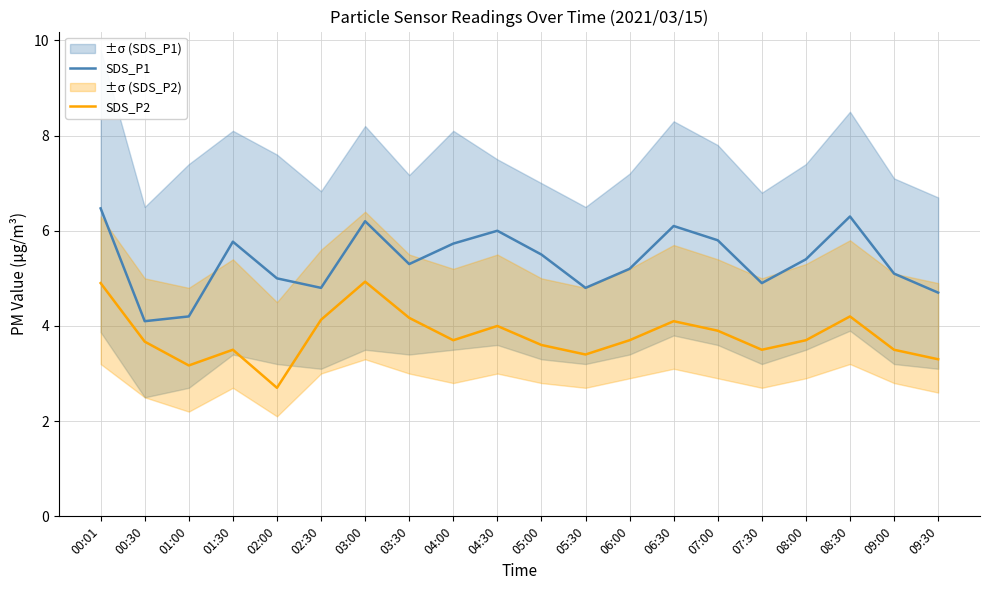

At which label is SDS_P1 closest to 5?

02:00